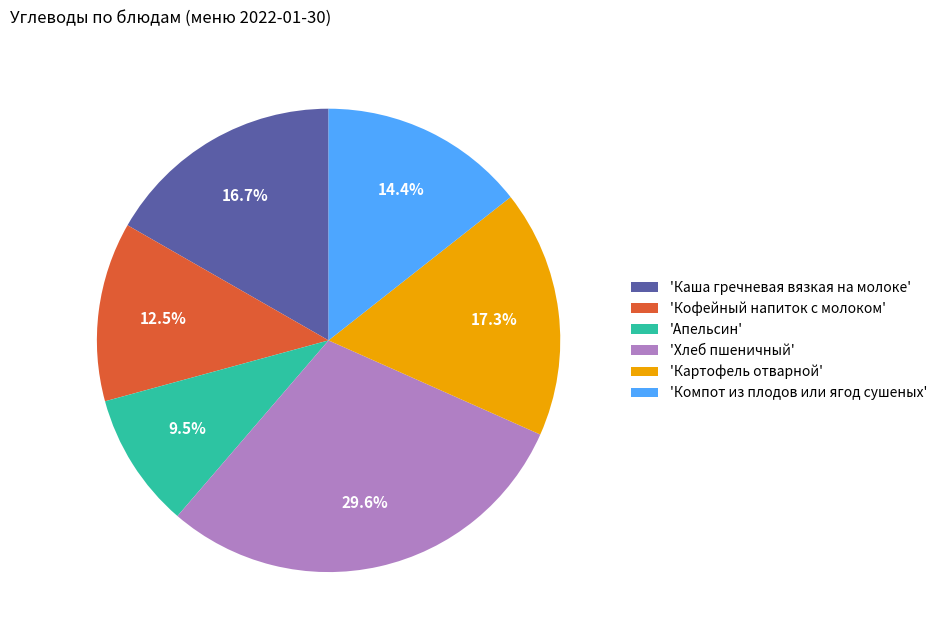

Approximately how many times larger is the value at 'Кофейный напиток с молоком' compared to 'Компот из плодов или ягод сушеных'?

0.9